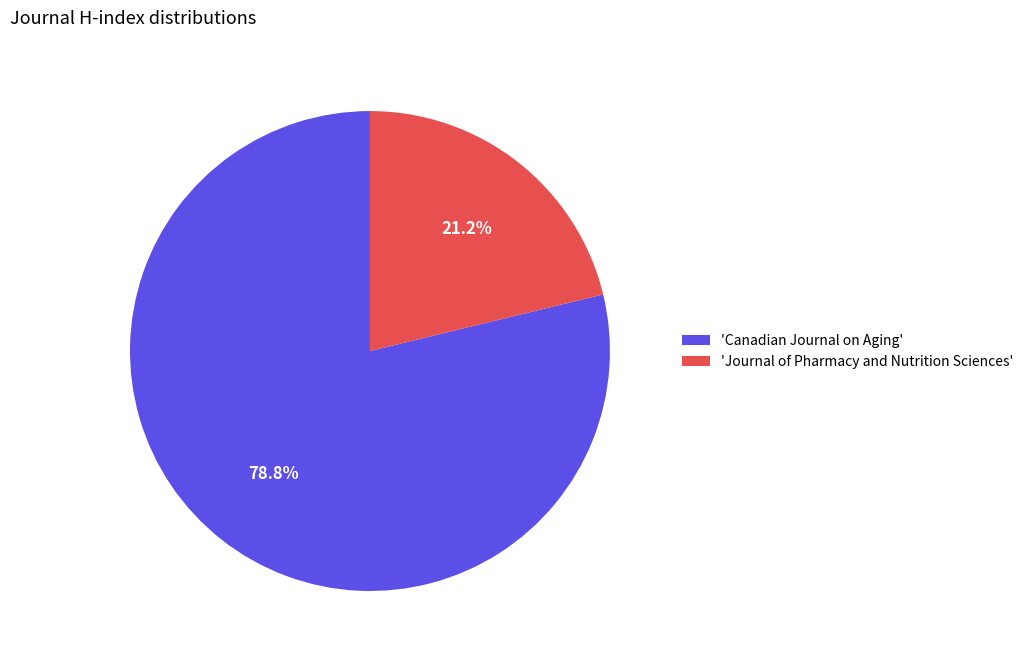

How many slices are in this pie chart?

2